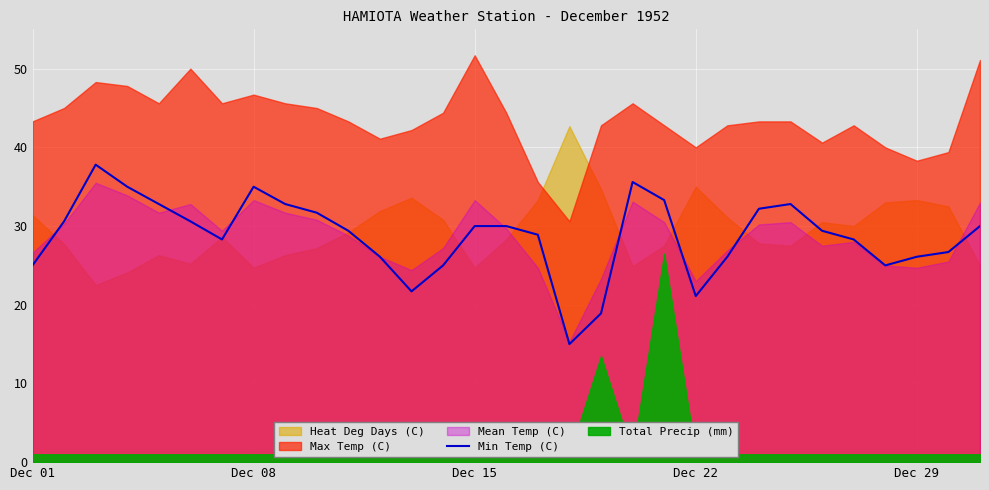

What is the change in value from 17 to 26?

+13.3